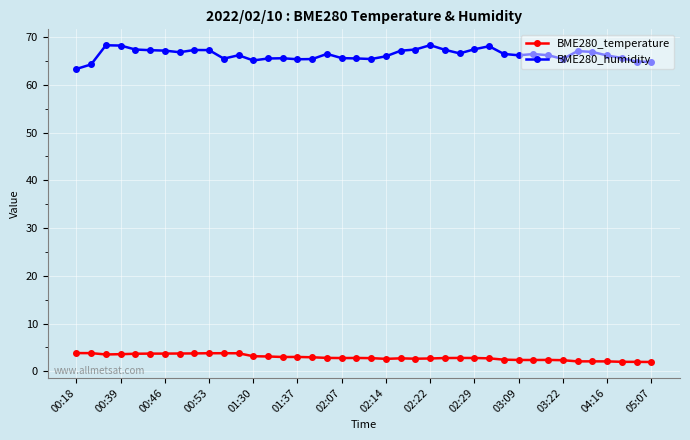

Which series has the largest total across all categories?

BME280_humidity